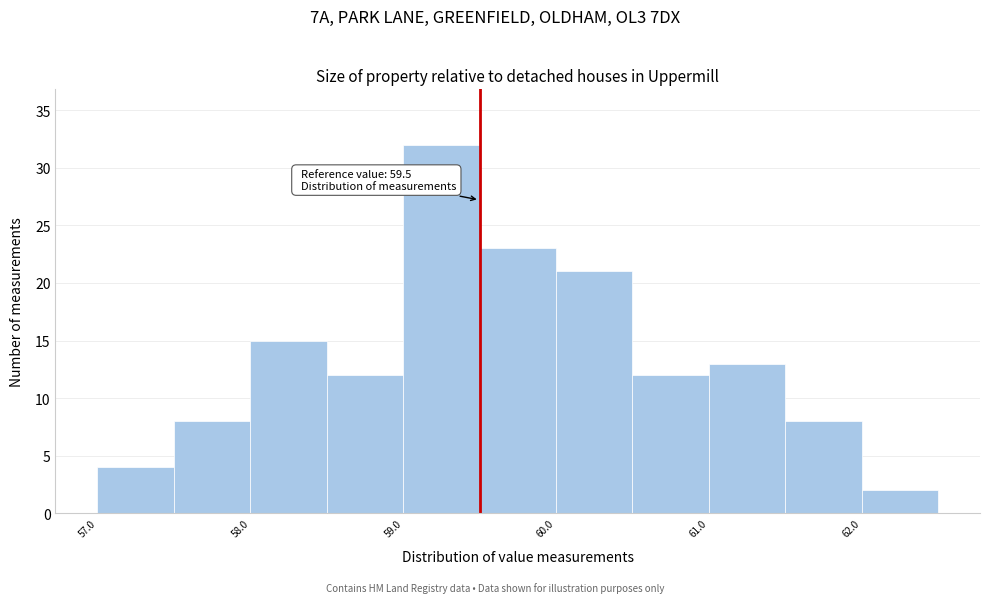

Over which range of the x-axis is the bar tallest?

59.0 to 59.5